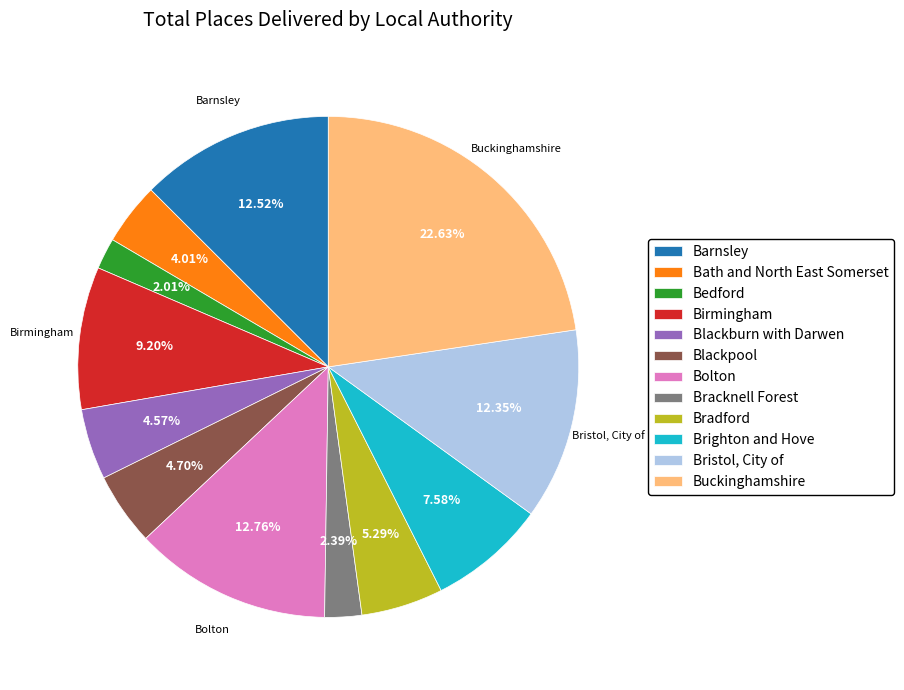

How much of the chart is everything except Birmingham?

90.8%